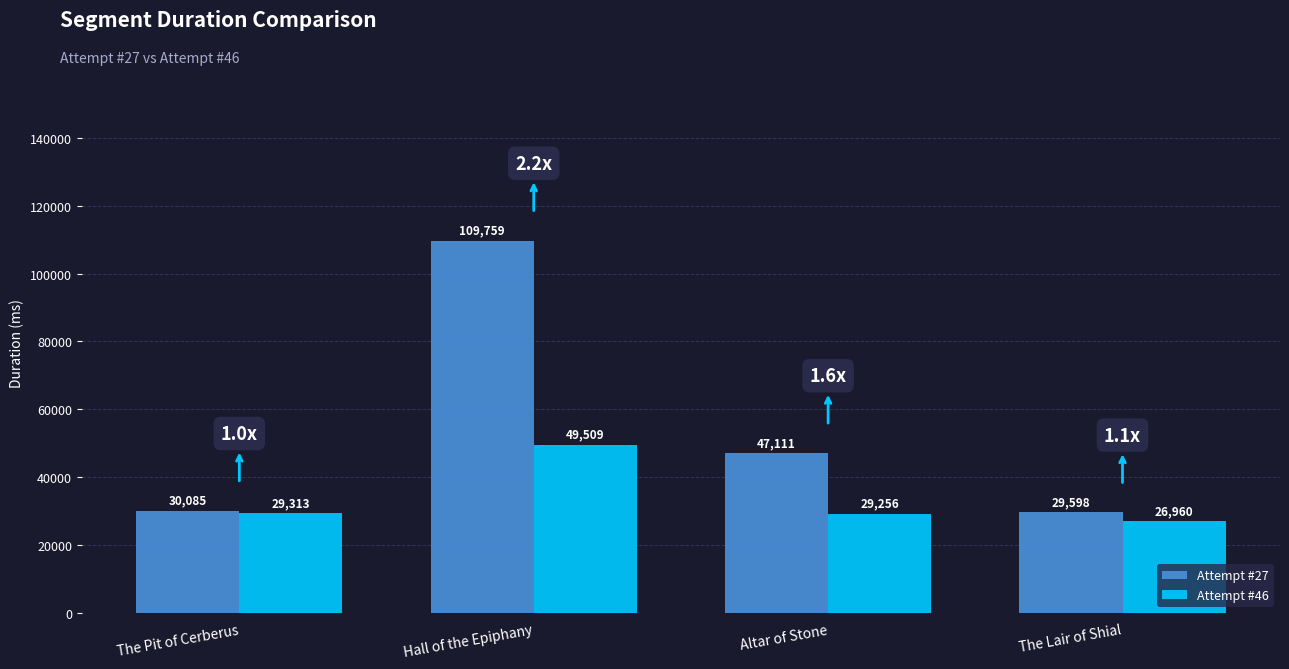

Reading left to right, transcribe all the data shown in this chart.

Attempt #27: 30085	109759	47111	29598
Attempt #46: 29313	49509	29256	26960